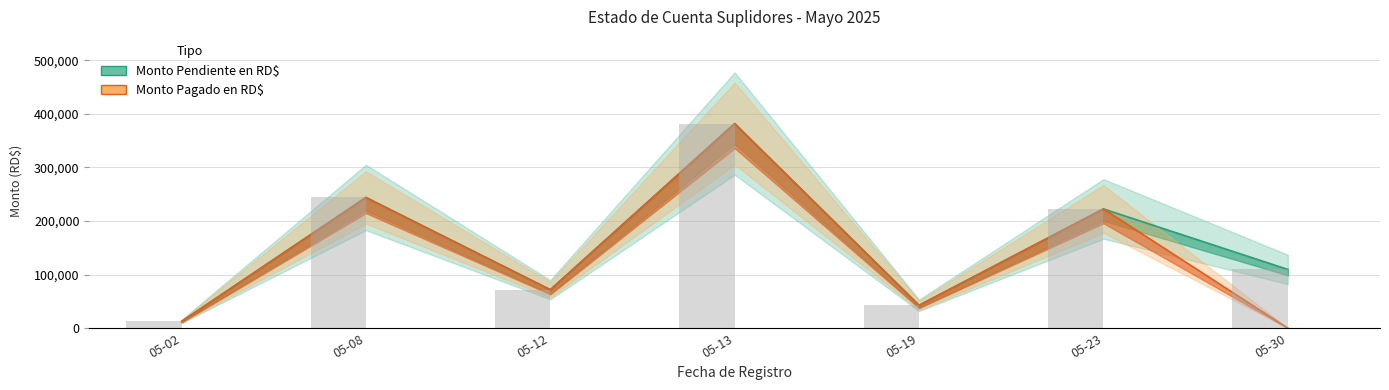

The Monto Pendiente en RD$ series shows 5093.1 at 05-02. True or false?

False